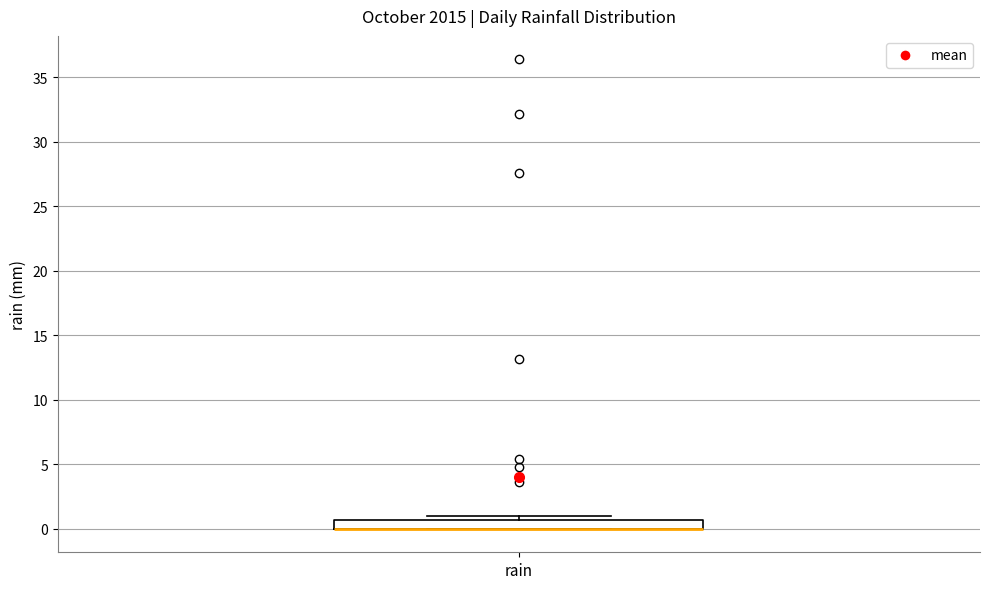

Where is the upper edge of the box for rain on the y-axis? The values are not printed on the chart, so give them approximately, as read against the axis.

0.5